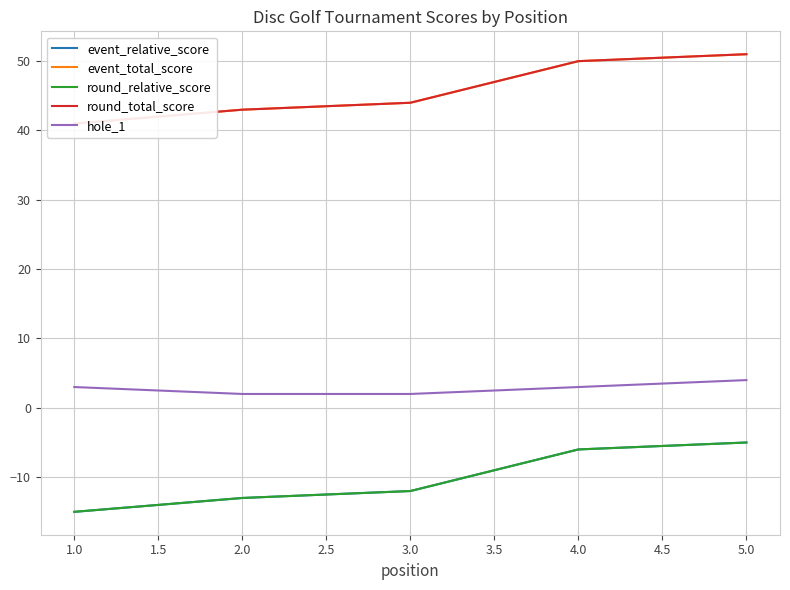

What is the greatest value displayed?

51